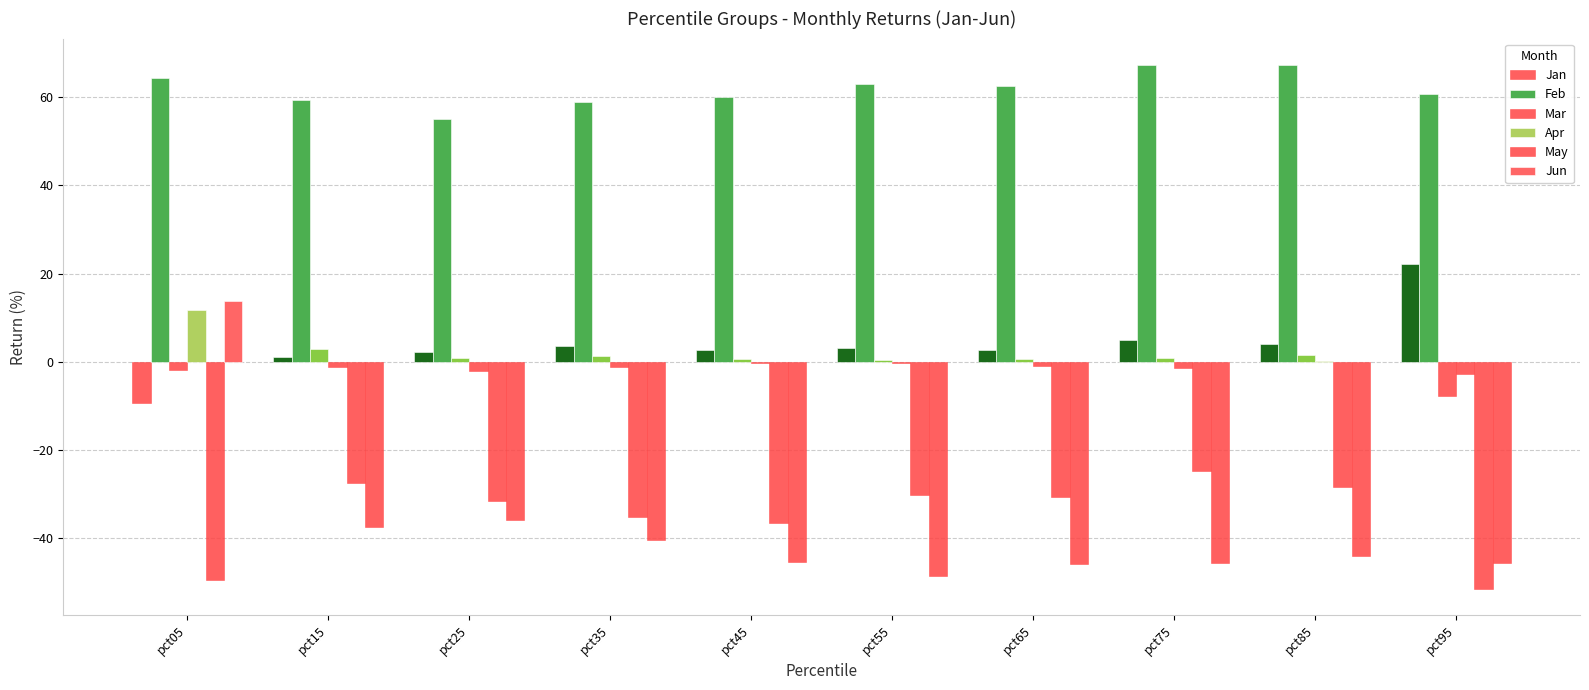

What is the spread (max minus min) of values at pct35?

99.0